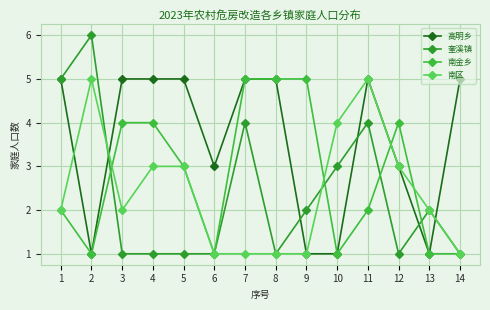

Count the 南金乡 values in the range 1 to 4.

11